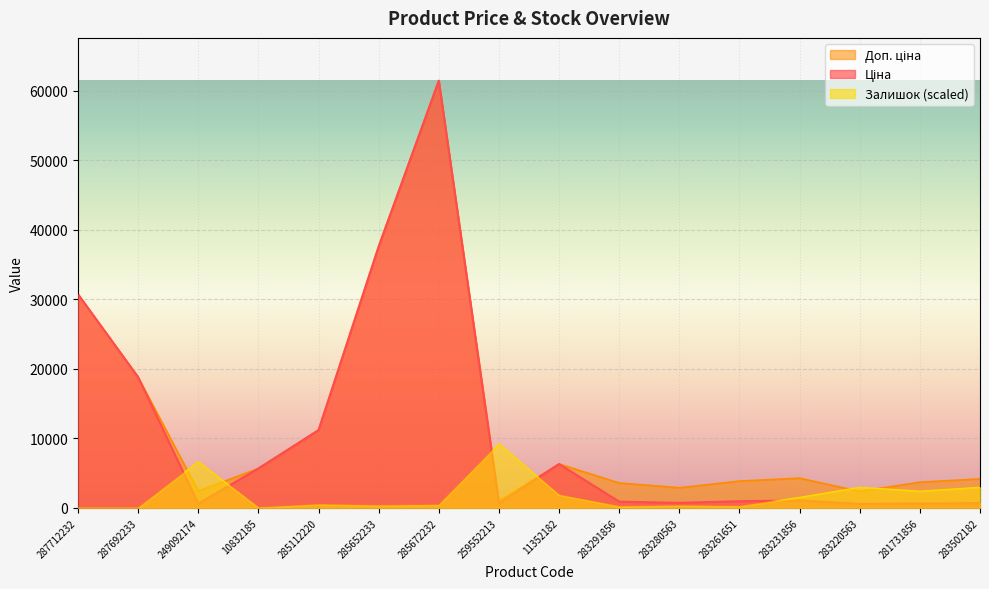

What is the minimum value for Доп. ціна?

1024.6